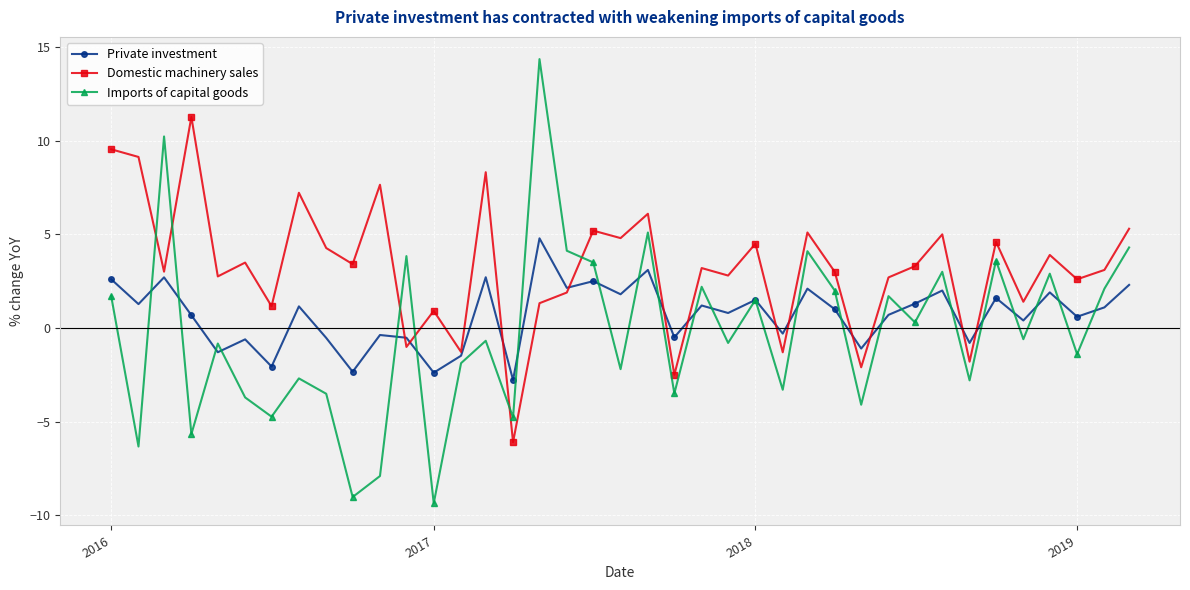

Which series has the largest range (max minus min)?

Imports of capital goods